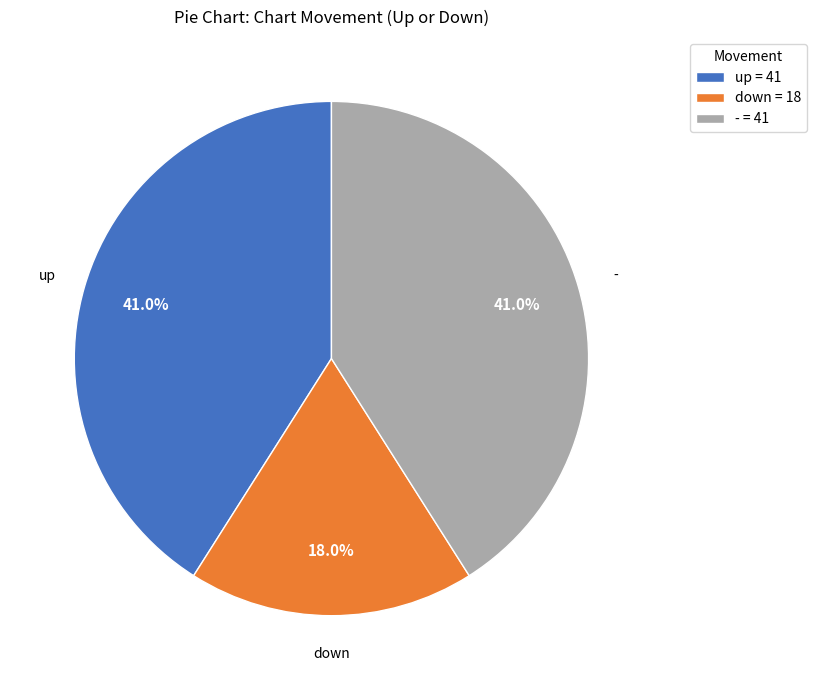

The up slice represents 41% of the pie. True or false?

True